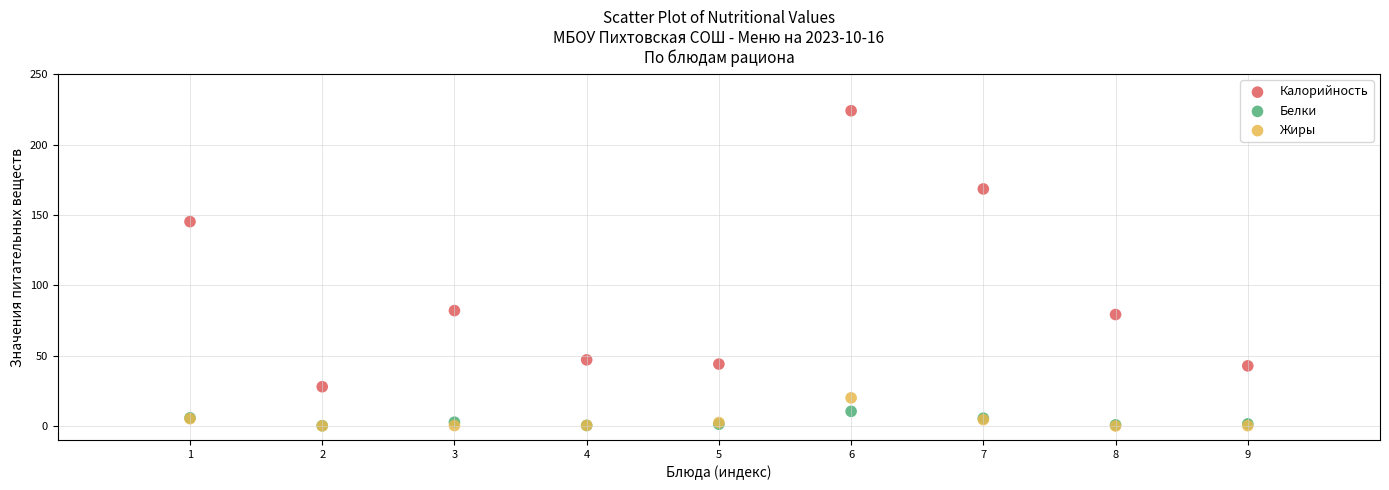

Which series contains the highest Y value?

Калорийность